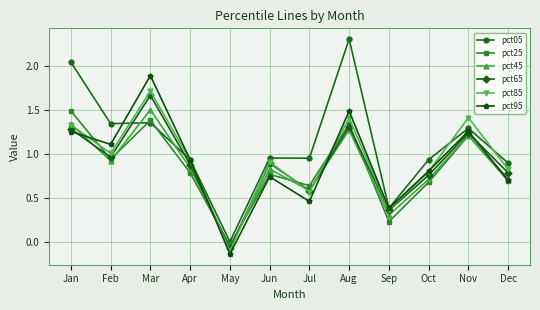

Which series has the largest total across all categories?

pct05